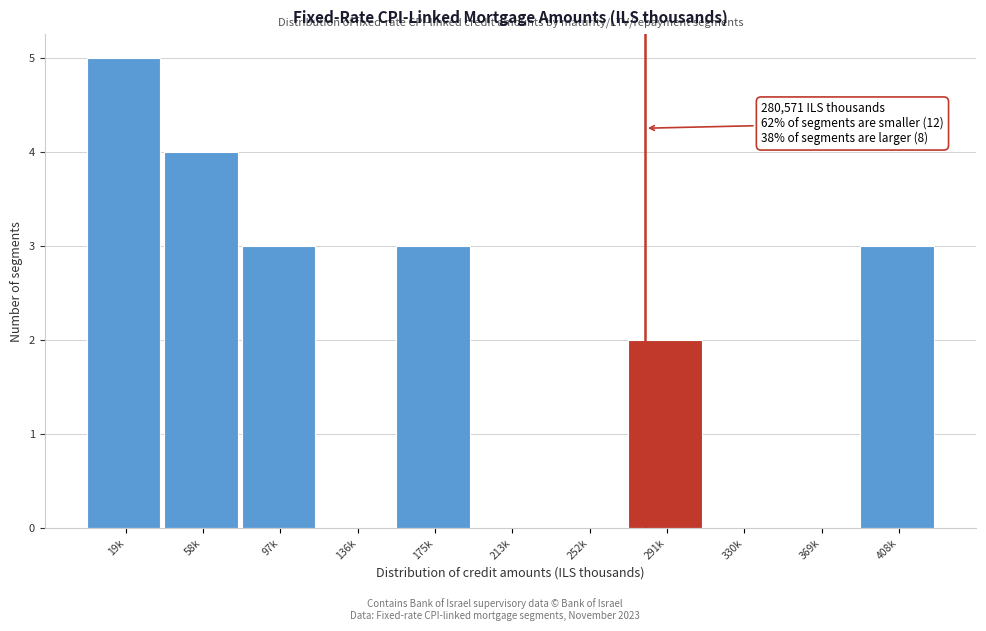

Reading right to left, extract all data points from this chart.

408k=3	369k=0	330k=0	291k=2	252k=0	213k=0	175k=3	136k=0	97k=3	58k=4	19k=5